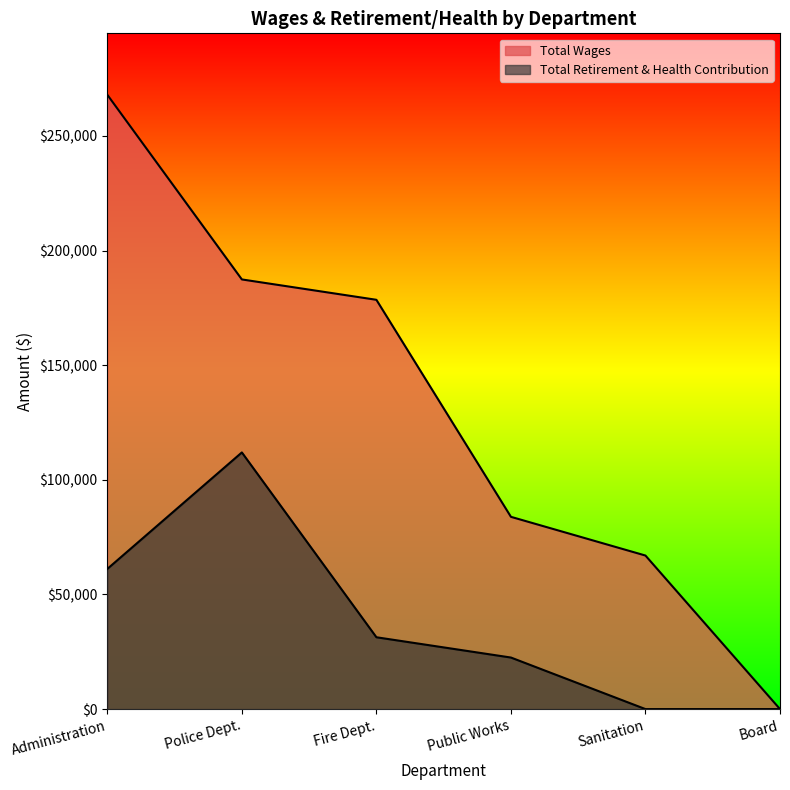

List the series in order of their peak value, highest first.

Total Wages, Total Retirement & Health Contribution